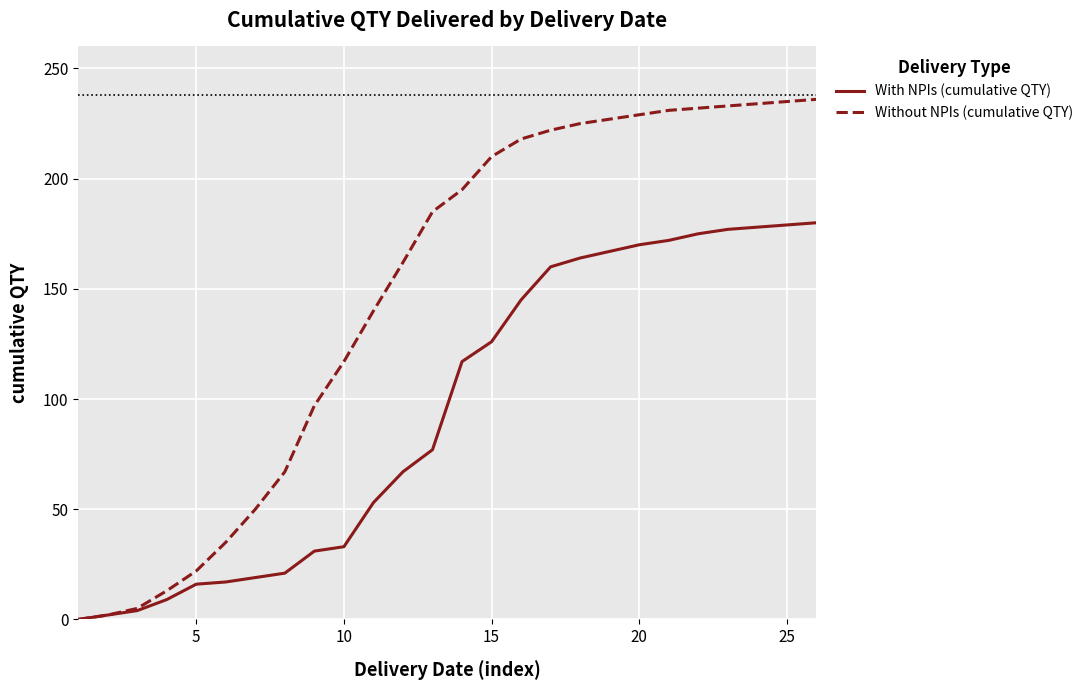

Which series has the largest range (max minus min)?

Without NPIs (cumulative QTY)